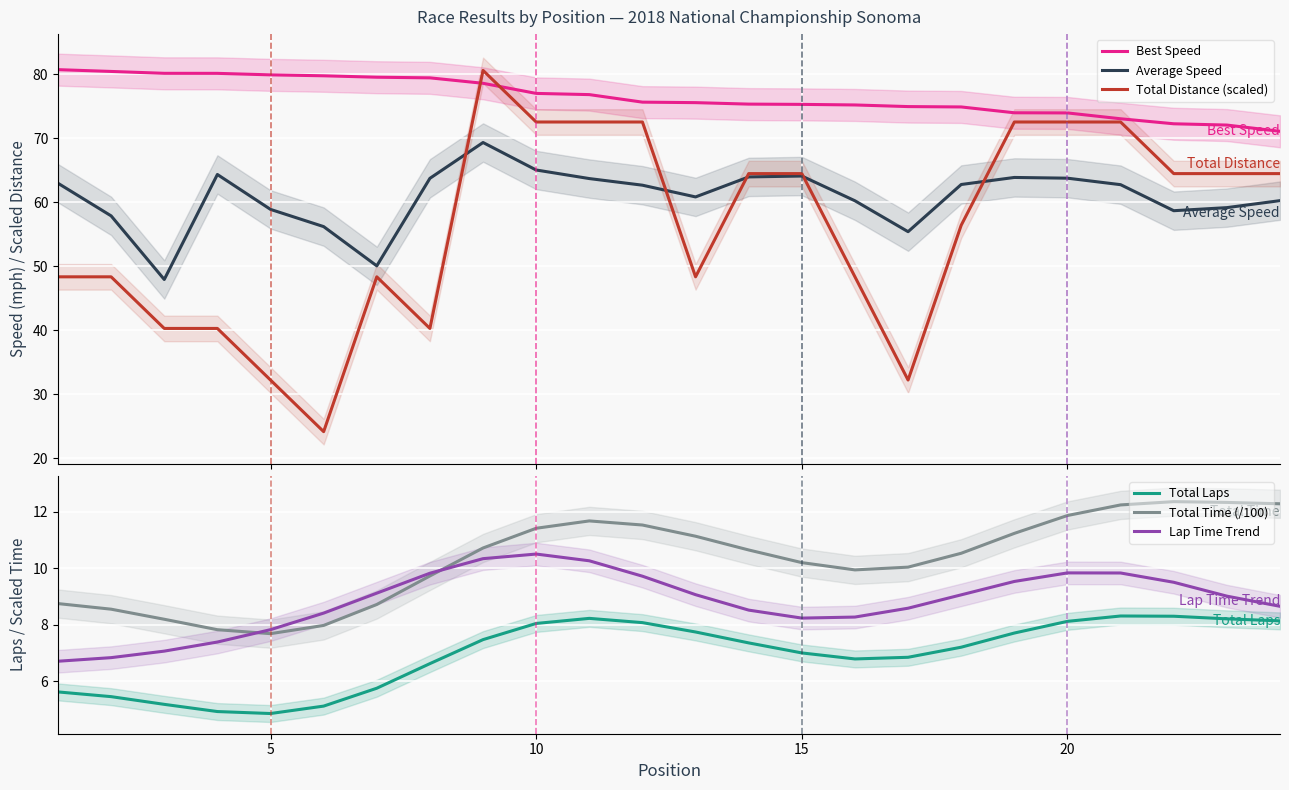

True or false: Average Speed and Best Speed cross at least once.

False